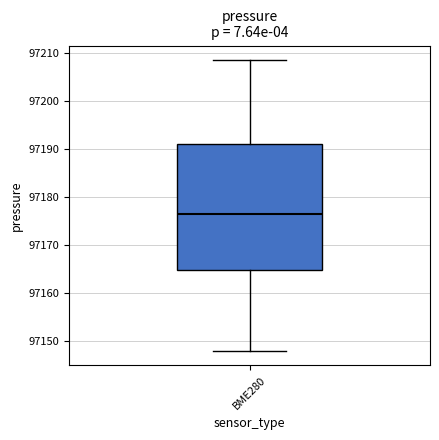

Transcribe this box plot: give where the median line is, the range the box spans, and where the two whiskers end, as read against the y-axis. The values are not printed on the chart, so give them approximately, as read against the axis.

median 97176, box 97165 to 97191, whiskers 97148 to 97209